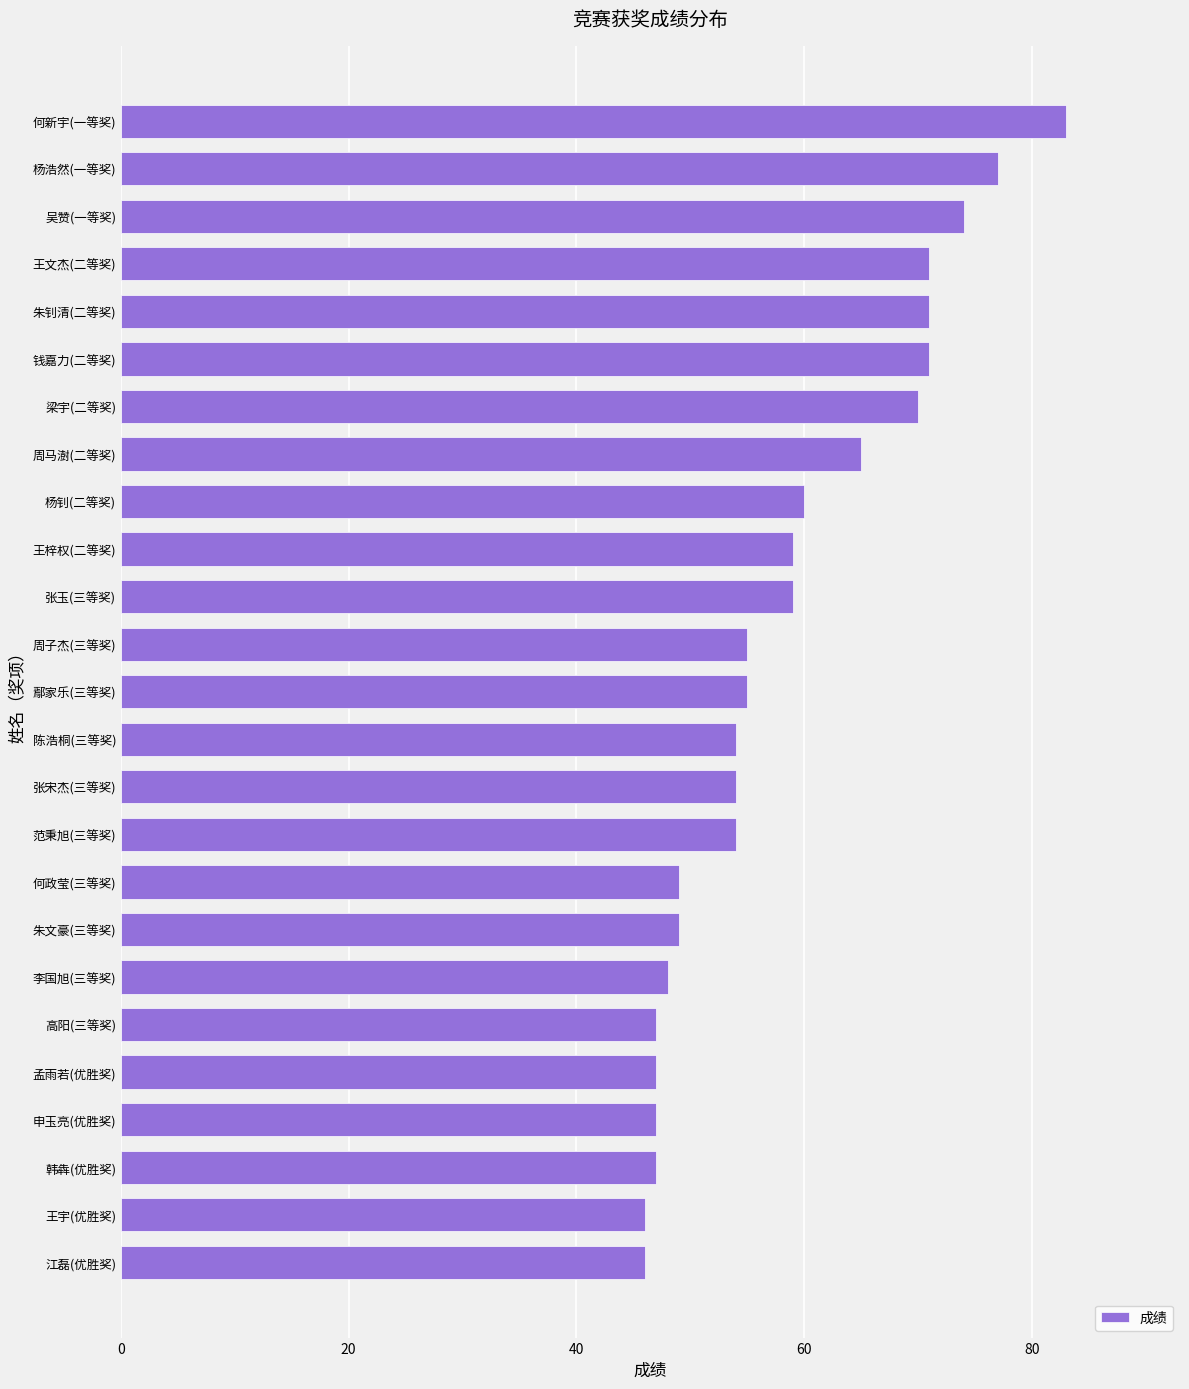

The chart shows a value of 71 at 王文杰(二等奖). True or false?

True